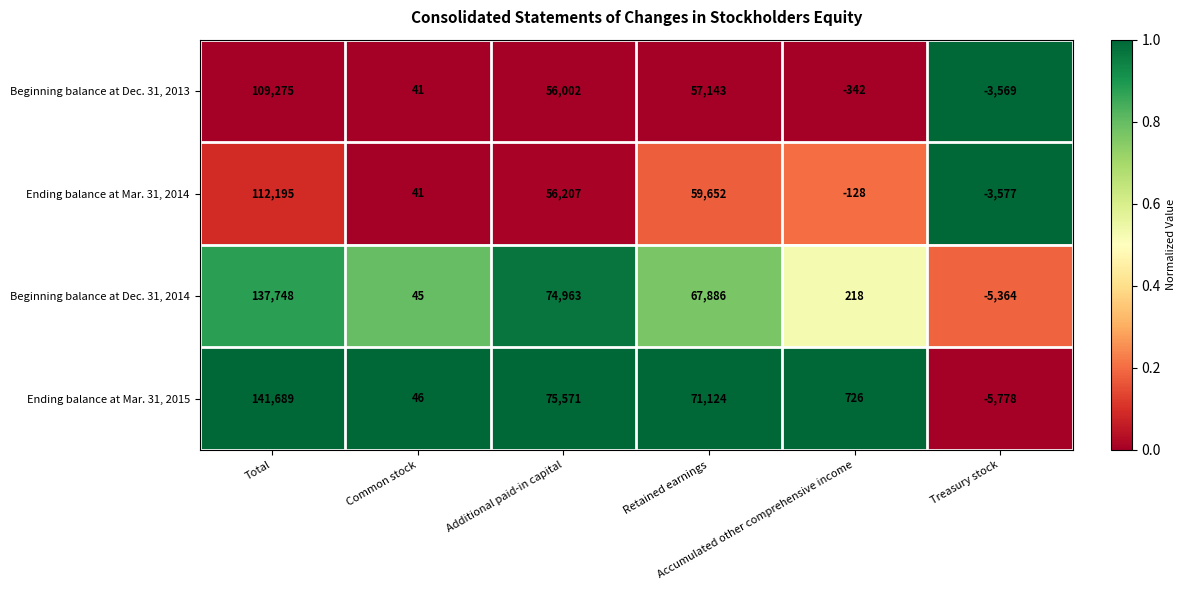

What is the average value of the Ending balance at Mar. 31, 2015 series?

47230